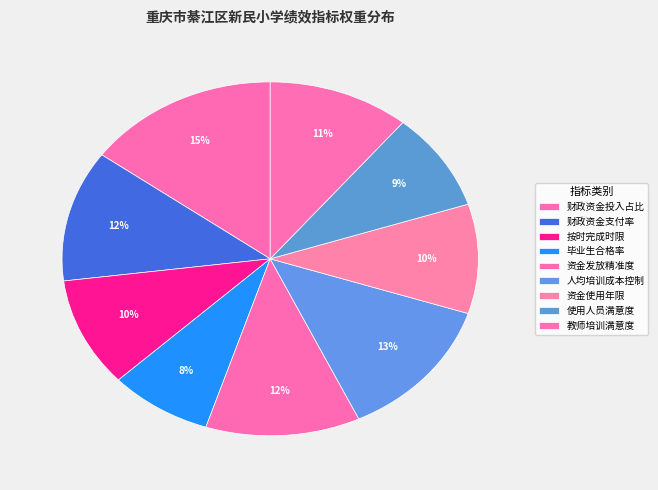

Is it true that 人均培训成本控制 is 4% of the pie?

False